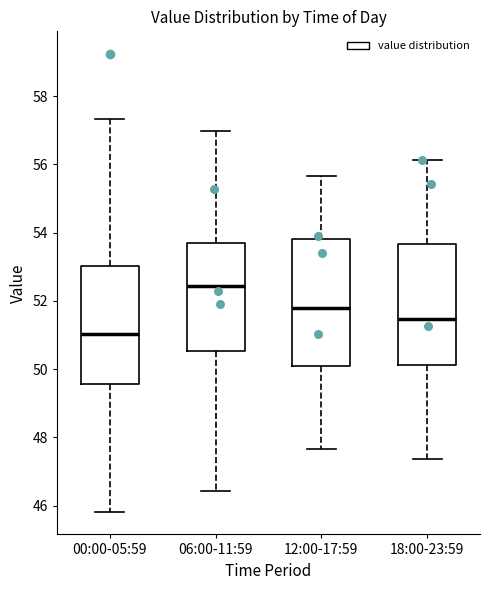

Where does the lower whisker of the box for 00:00-05:59 end on the y-axis? The values are not printed on the chart, so give them approximately, as read against the axis.

45.8